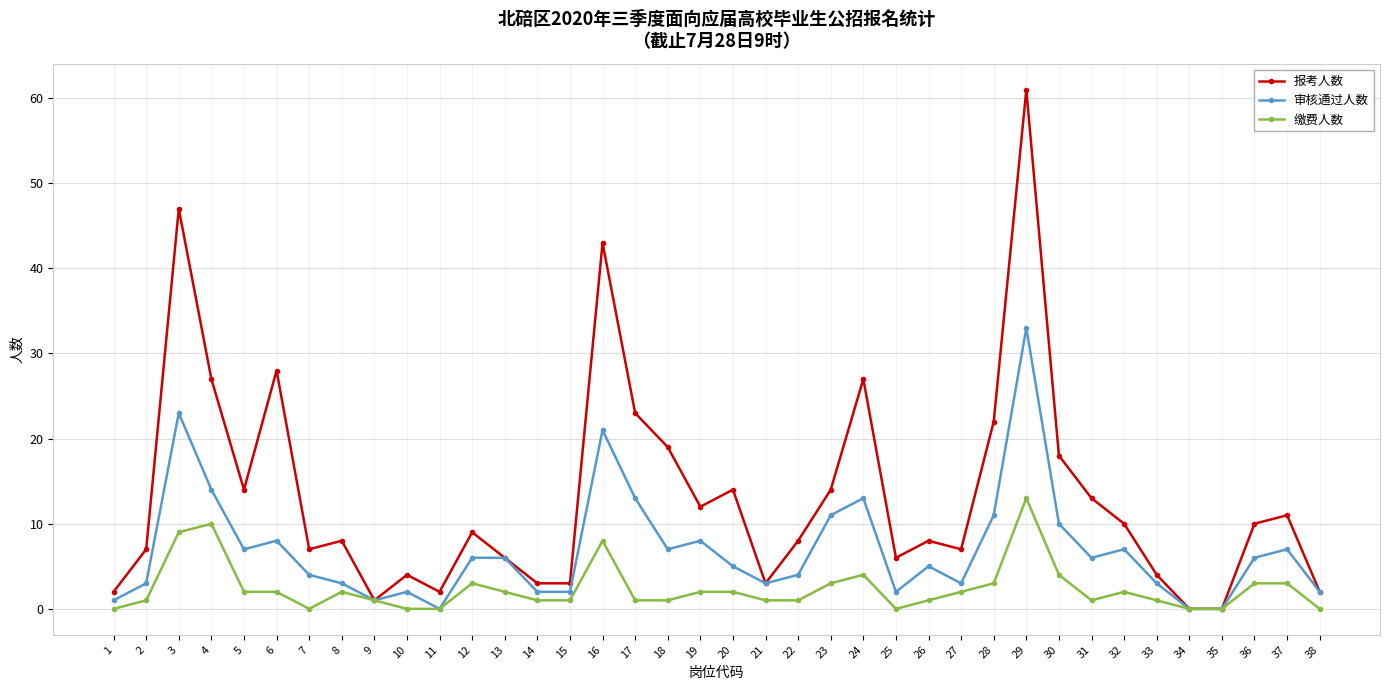

At 33, list the series in order from smallest to largest.

缴费人数, 审核通过人数, 报考人数